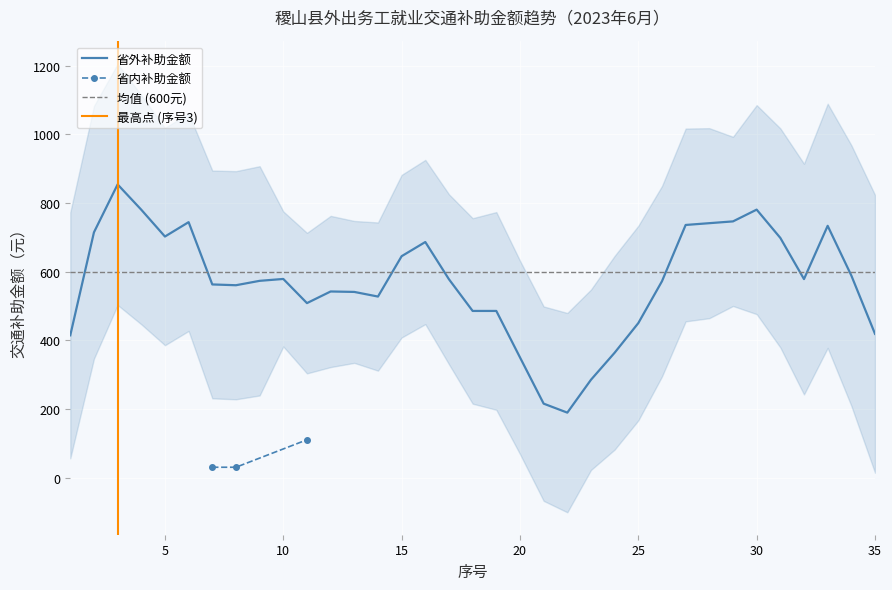

What is the value of the 省内补助金额 point at the 2nd from the left?

30